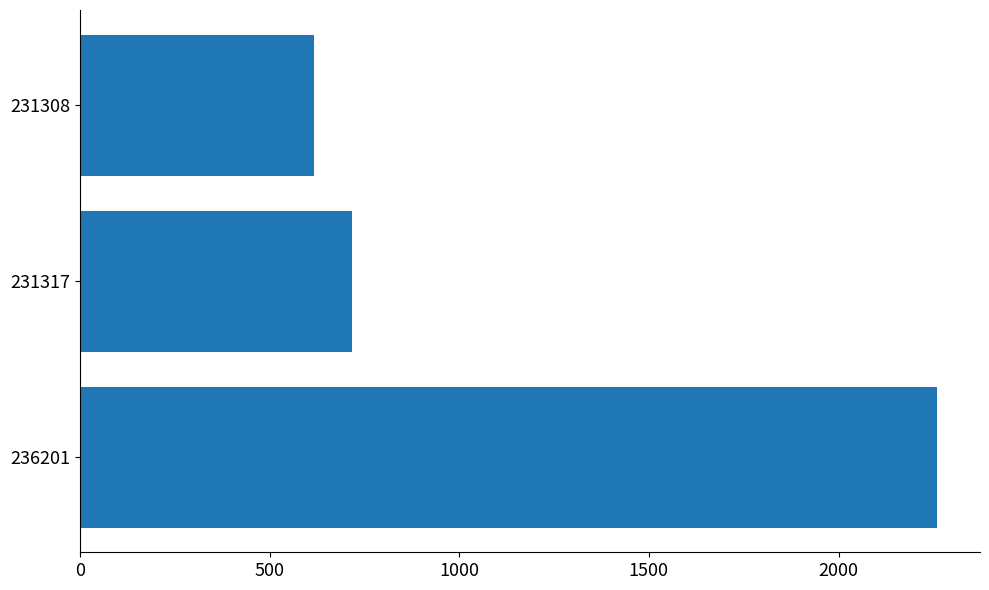

How many bars are there in total?

3